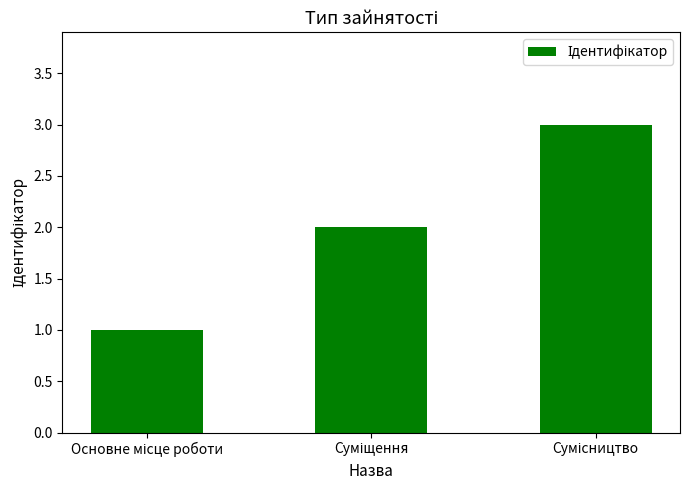

What is the sum of all values?

6